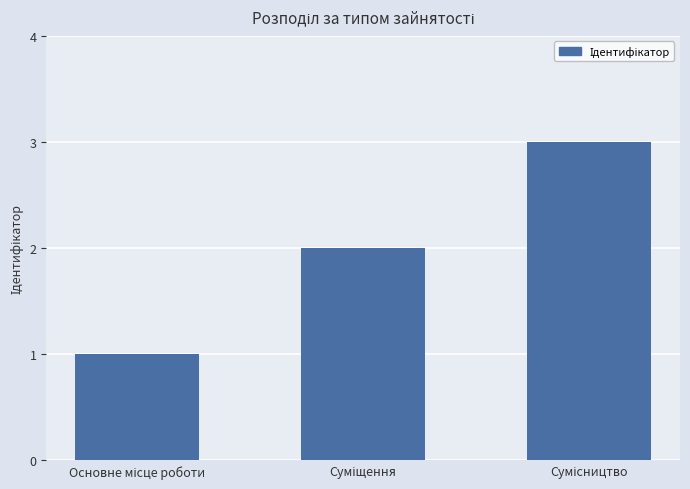

What is the smallest value displayed?

1